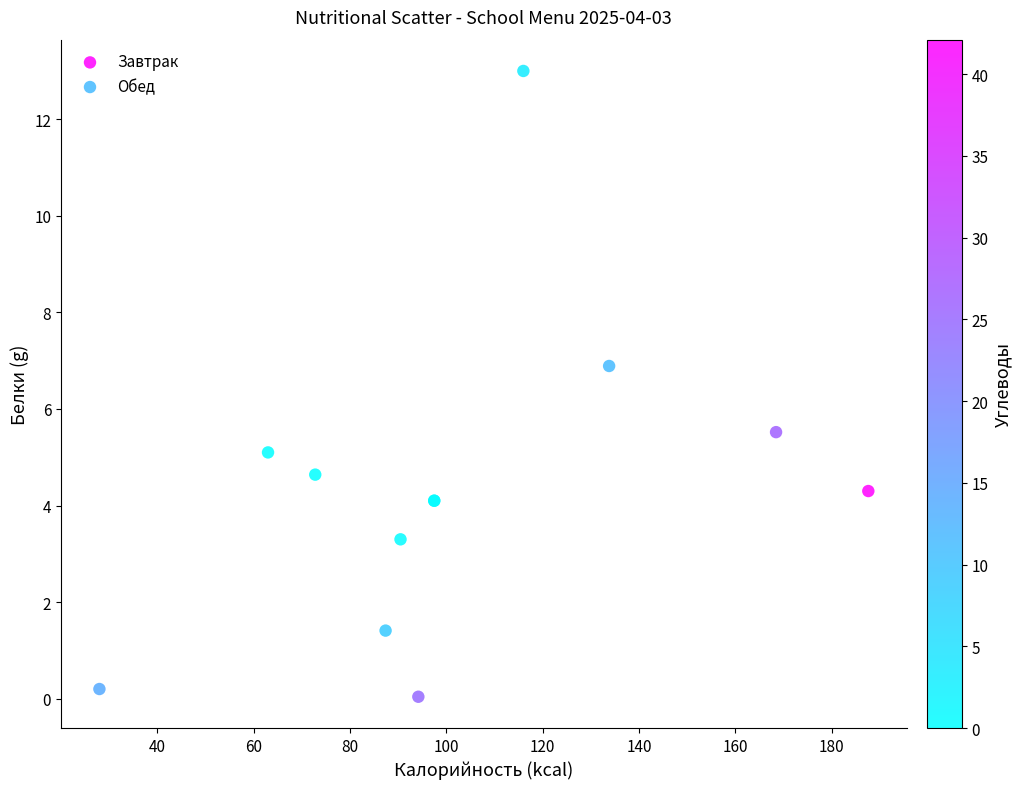

Which series reaches the maximum Y coordinate?

Обед